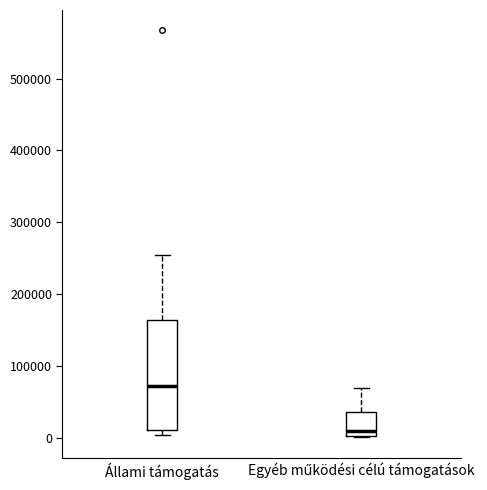

Where does the upper whisker of the box for Állami támogatás end on the y-axis? The values are not printed on the chart, so give them approximately, as read against the axis.

250000